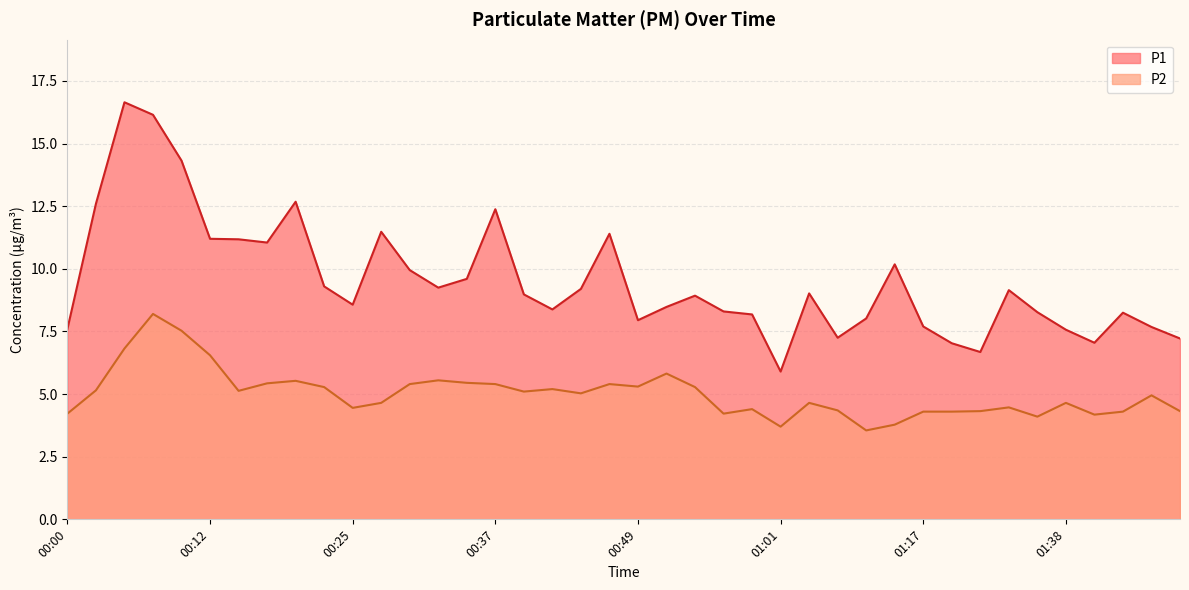

List the labels in order of P1 value, largest first.

00:05, 00:08, 00:10, 00:20, 00:03, 00:37, 00:27, 00:47, 00:12, 00:15, 00:17, 01:15, 00:30, 00:34, 00:22, 00:32, 00:44, 01:33, 01:04, 00:39, 00:54, 00:25, 00:52, 00:42, 00:56, 01:36, 01:43, 00:59, 01:09, 00:49, 01:17, 01:46, 00:00, 01:38, 01:06, 01:48, 01:41, 01:28, 01:31, 01:01